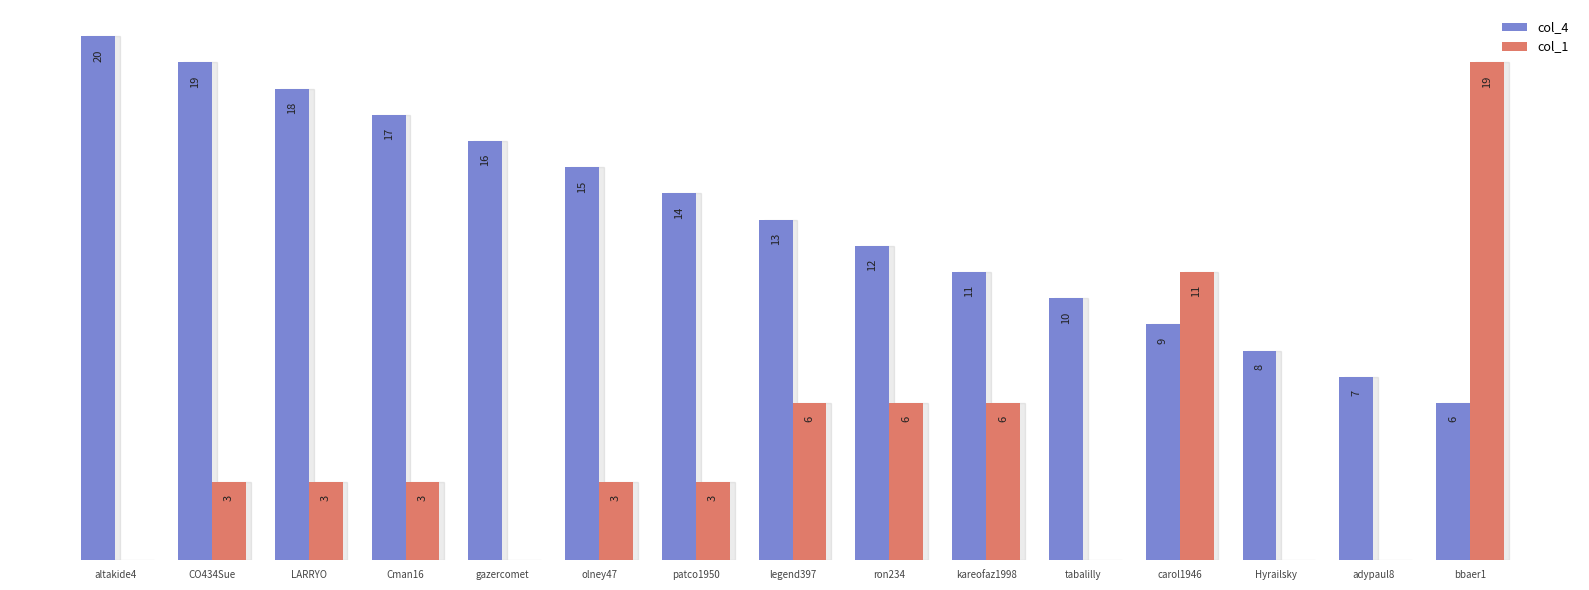

At which category is the sum across all series the highest?

bbaer1